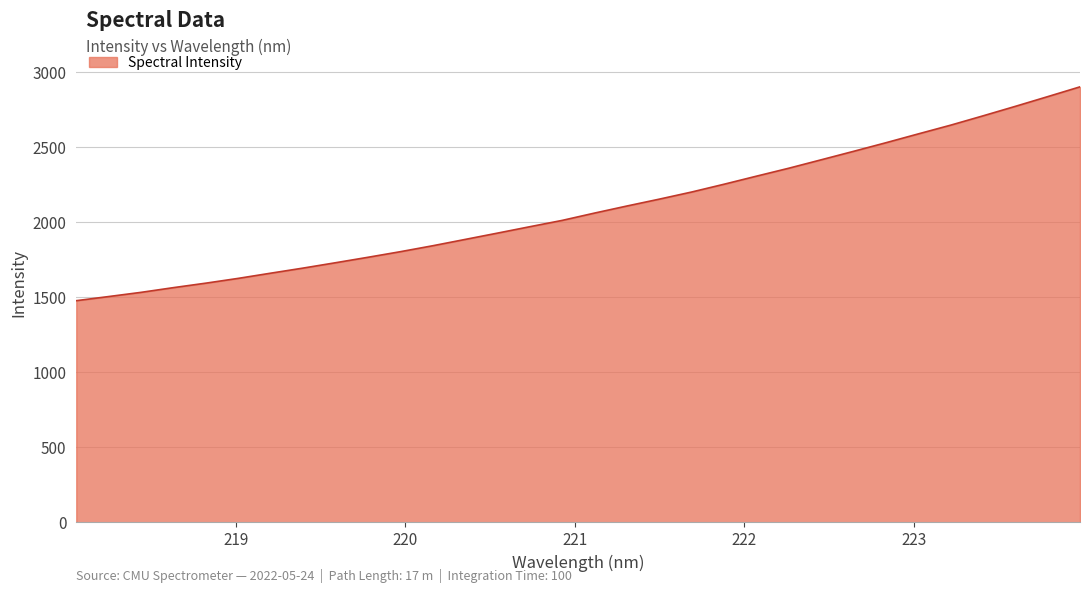

What is the minimum value shown in the chart?

1478.1